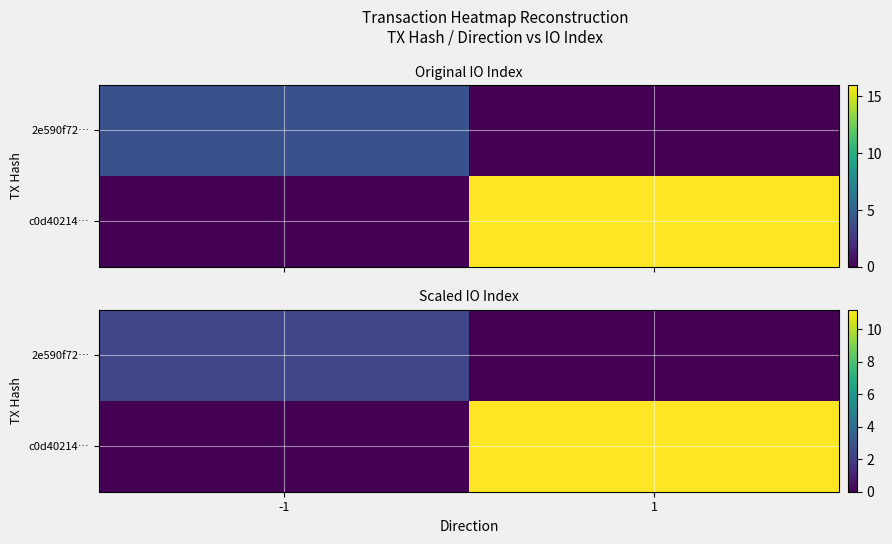

How many data points in c0d40214… are less than 11?

1